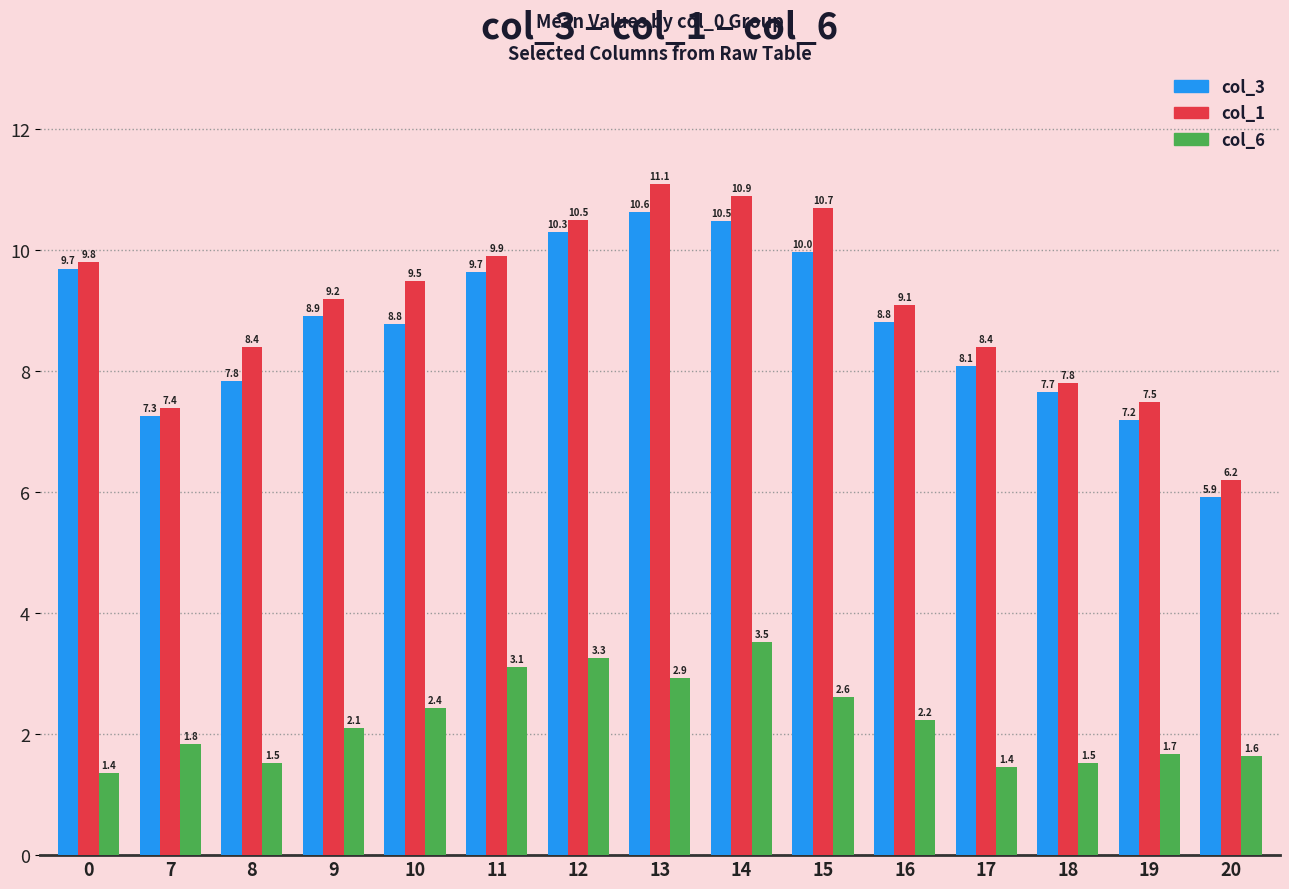

What is the difference between the second highest and minimum values in the col_3 series?

4.6